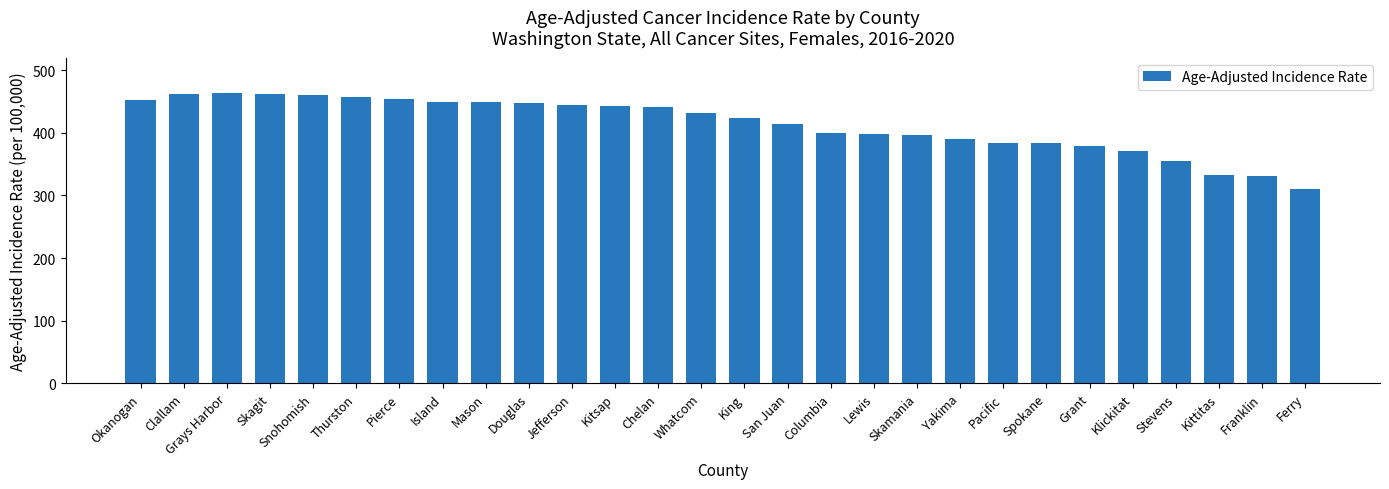

Are the bars grouped side by side (vs. stacked)?

No